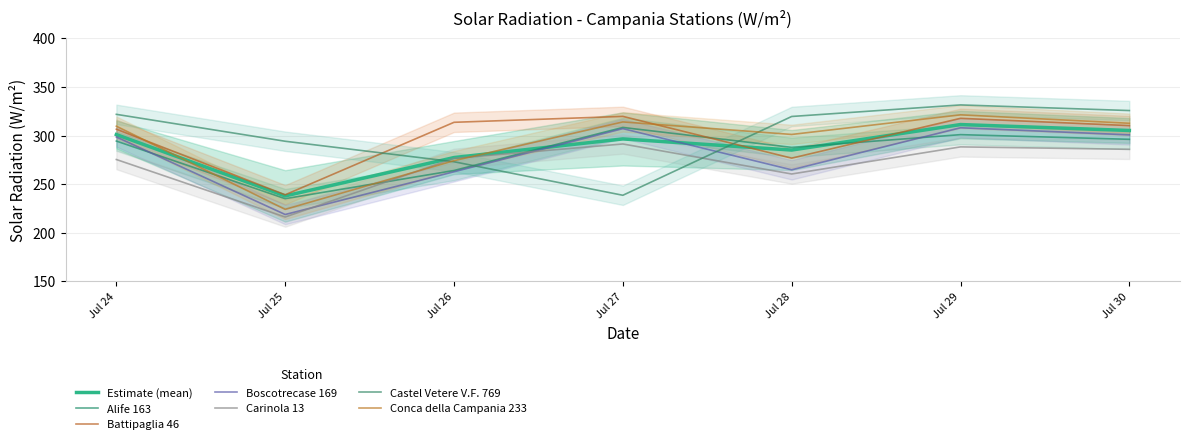

True or false: Battipaglia 46 and Alife 163 intersect in this chart.

True